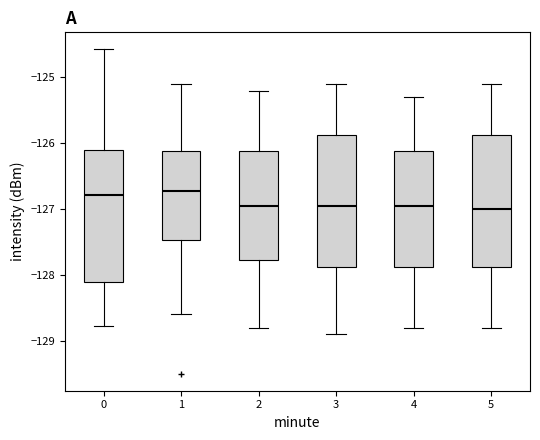

Reading left to right, transcribe this box plot: for each box, give where its median line is, the range the box spans, and where its two whiskers end, as read against the y-axis. The values are not printed on the chart, so give them approximately, as read against the axis.

0: median -126.8, box -128.1 to -126.1, whiskers -128.8 to -124.6
1: median -126.7, box -127.5 to -126.1, whiskers -128.6 to -125.1
2: median -126.9, box -127.8 to -126.1, whiskers -128.8 to -125.2
3: median -126.9, box -127.9 to -125.9, whiskers -128.9 to -125.1
4: median -126.9, box -127.9 to -126.1, whiskers -128.8 to -125.3
5: median -127.0, box -127.9 to -125.9, whiskers -128.8 to -125.1